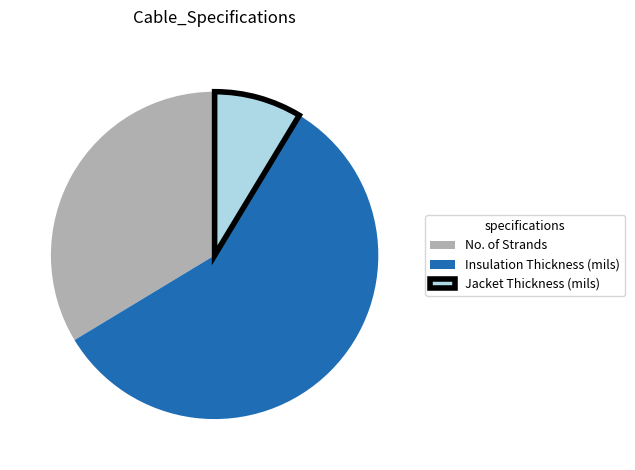

Is it true that No. of Strands is 45% of the pie?

False